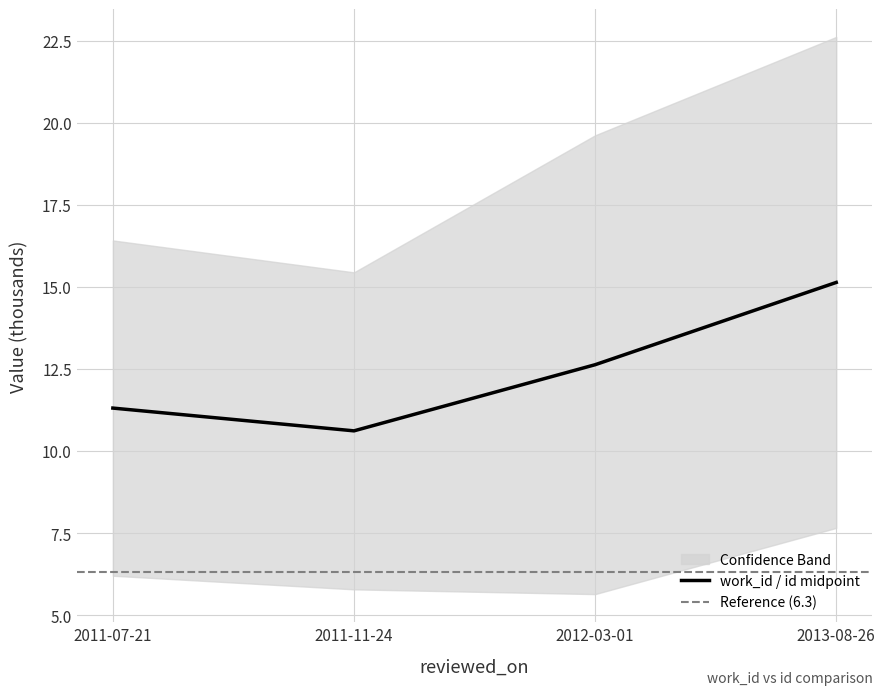

At which label is the value closest to 12?

2012-03-01